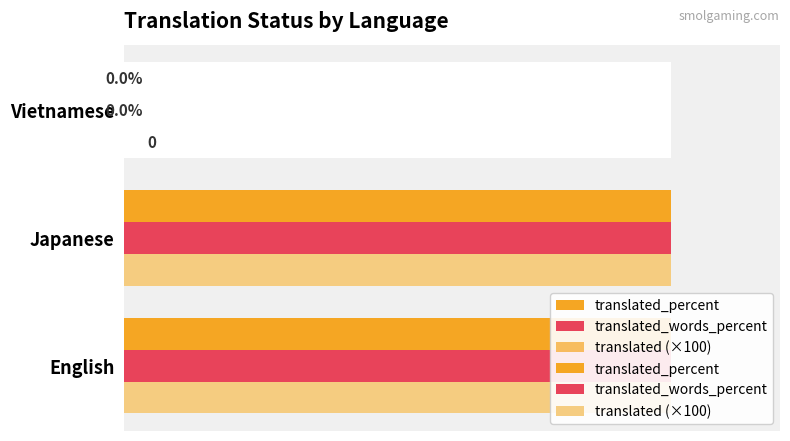

What is the sum of the translated_words_percent values at 1 and 0?

200